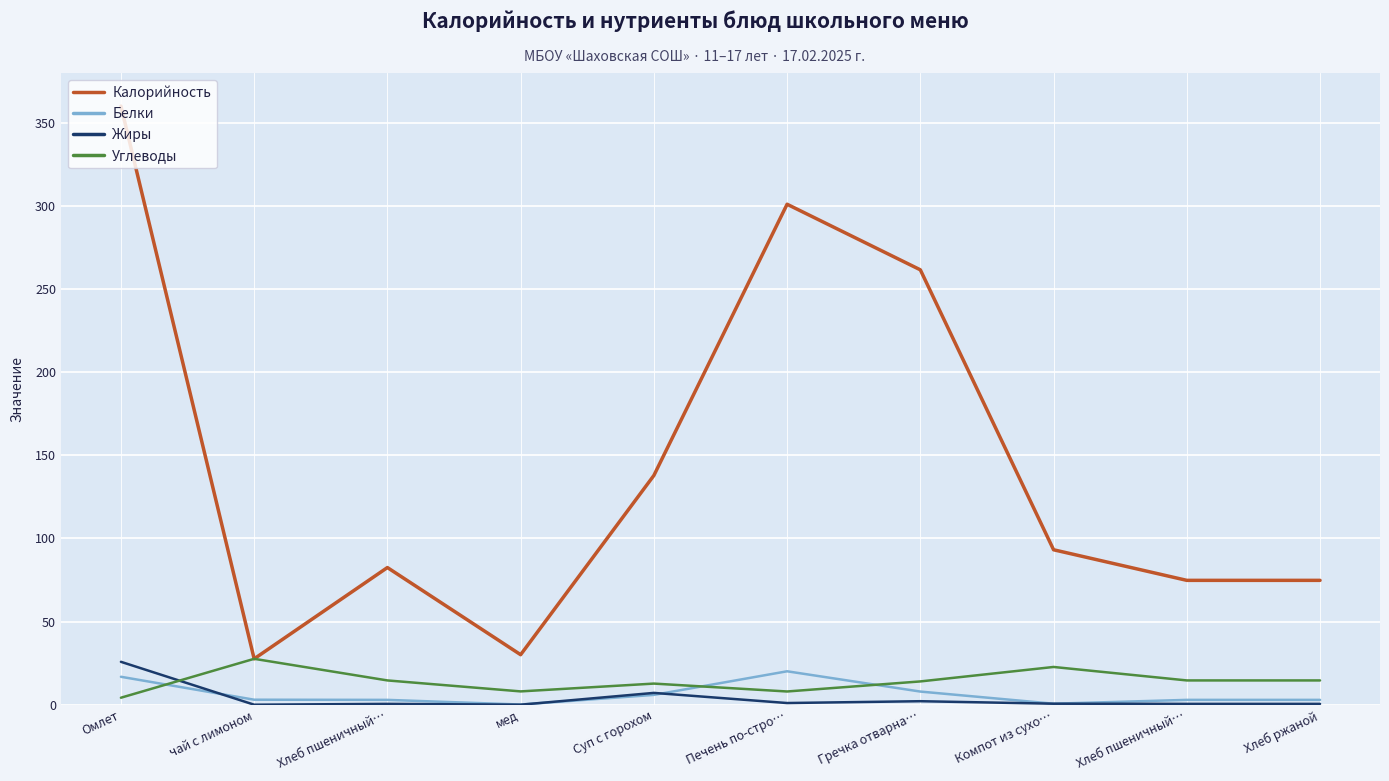

Which category has the lowest value in the Жиры series?

чай с лимоном